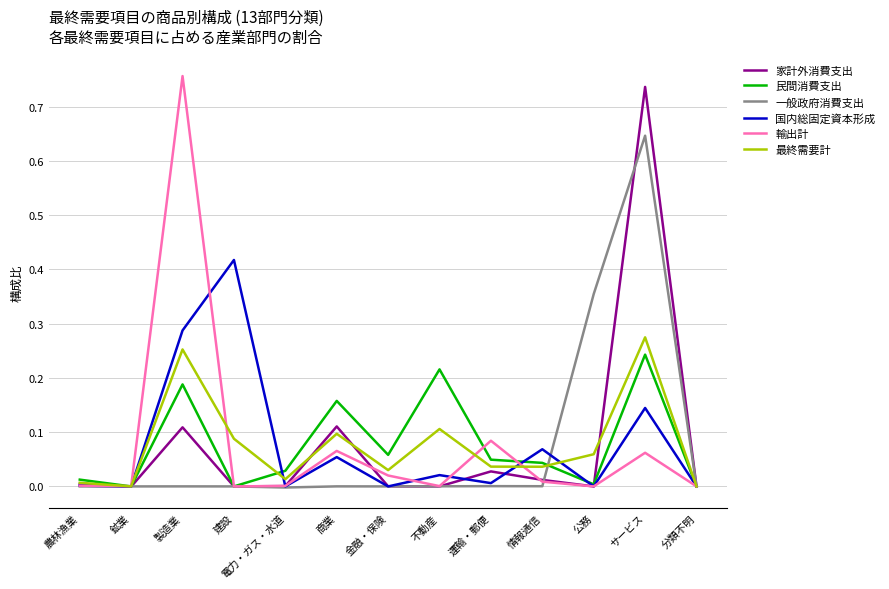

The value of 輸出計 at 運輸・郵便 is 0.1. True or false?

True